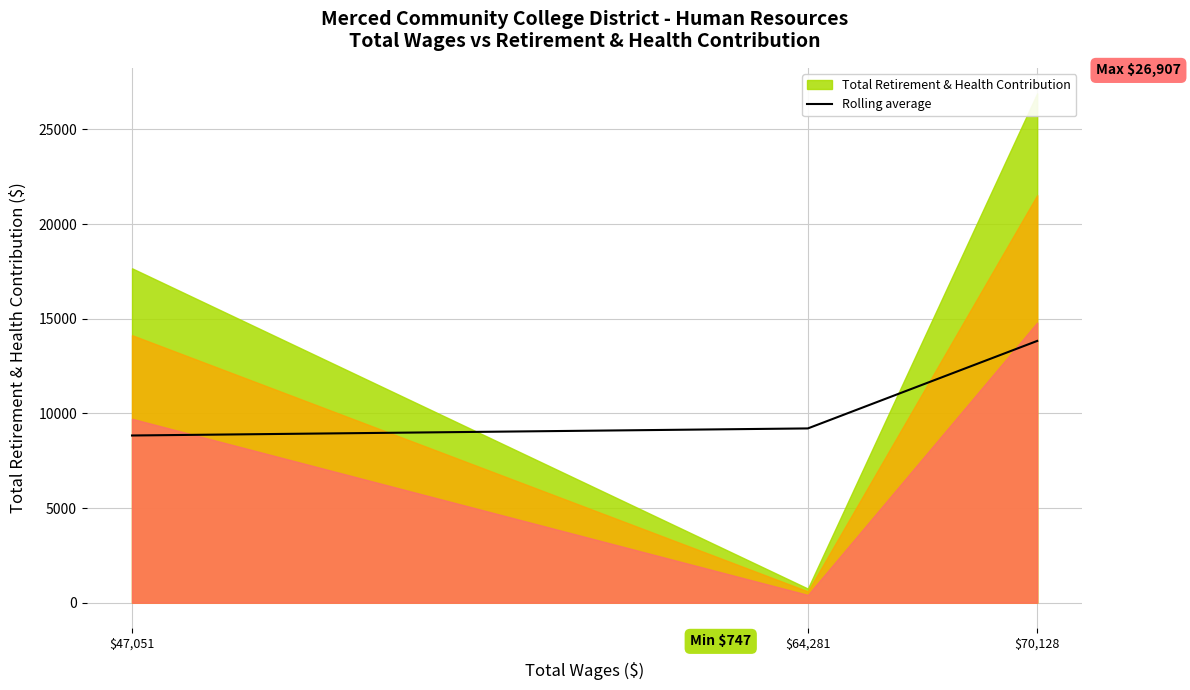

Reading right to left, what are all the values shown in this chart?

13827.0	9205.5	8832.0